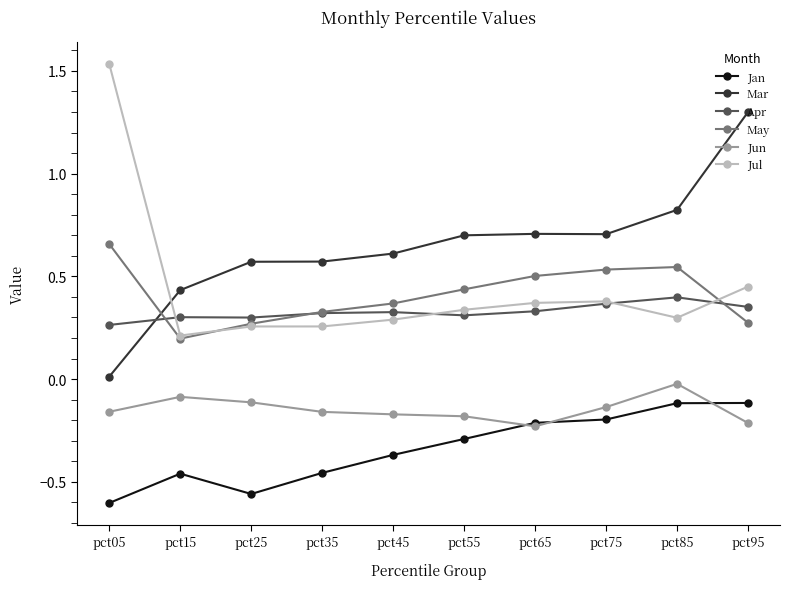

What is the sum of all Jan values?

-3.4